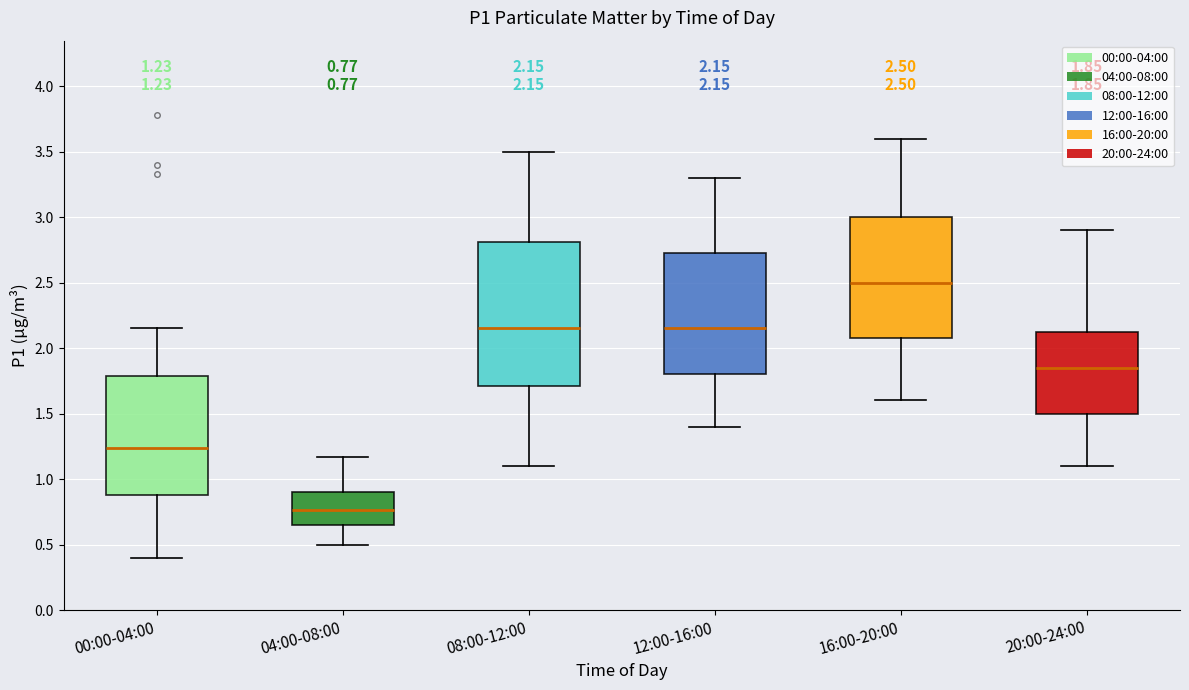

Which box has the lowest median line?

04:00-08:00